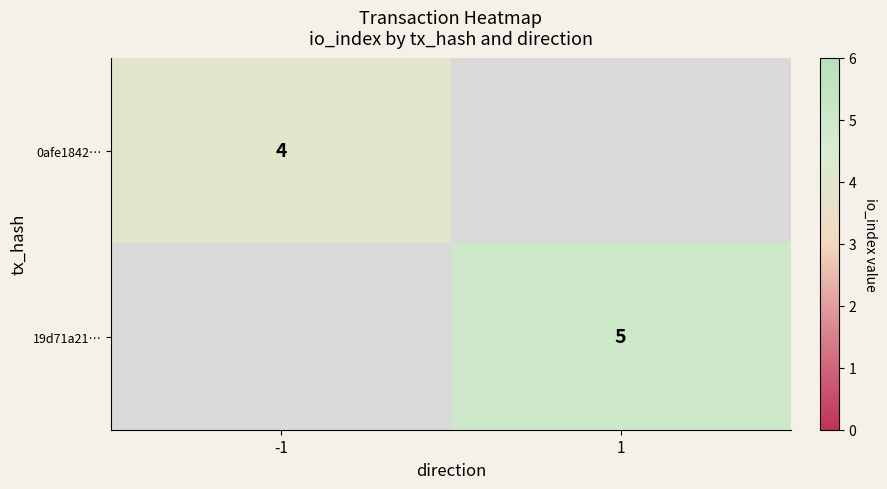

True or false: 19d71a21… has a value of 7 at 1.

False